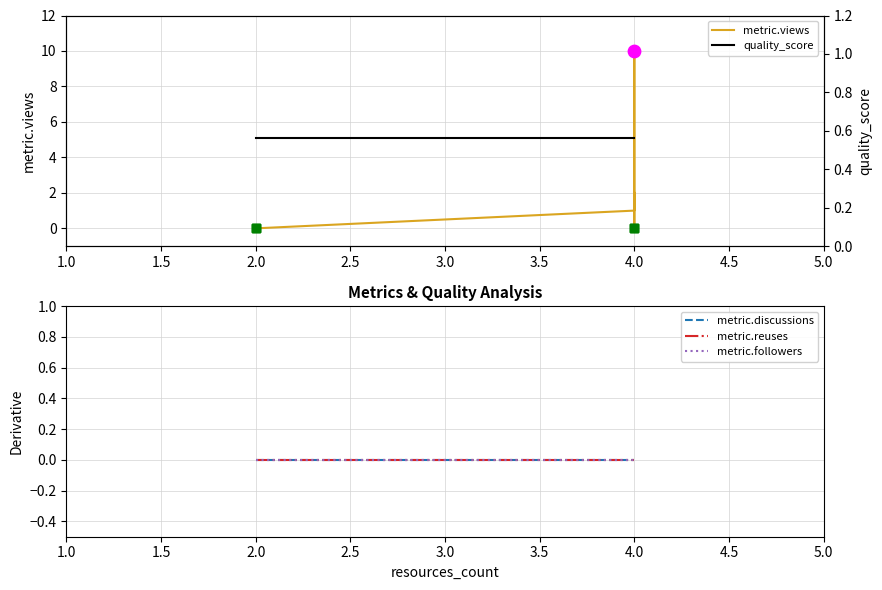

Is the value of metric.discussions at 2.0 greater than the value of quality_score at 2.0?

No